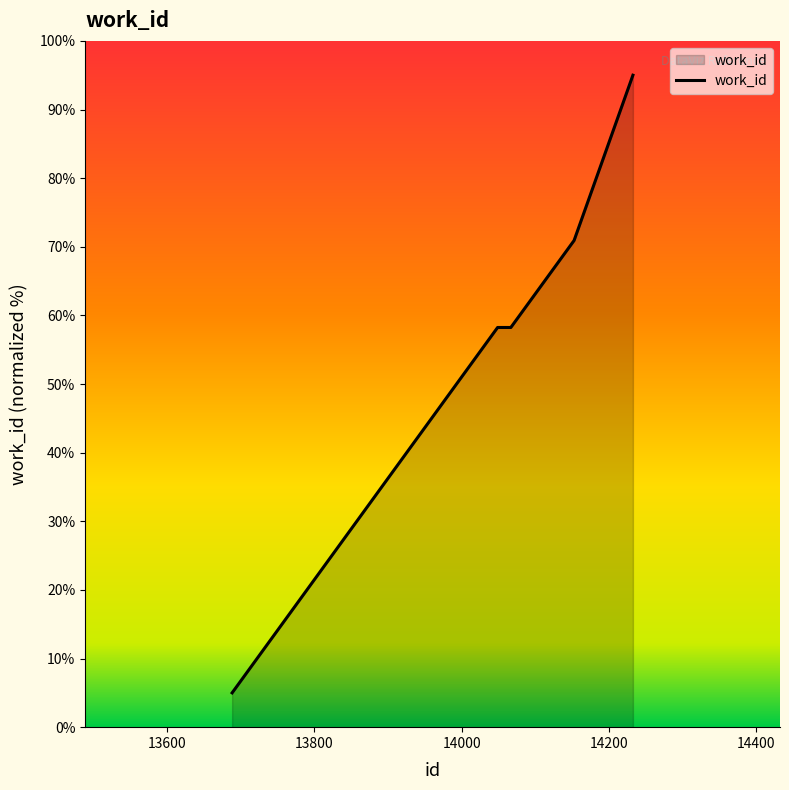

What is the maximum value shown in the chart?

95.0